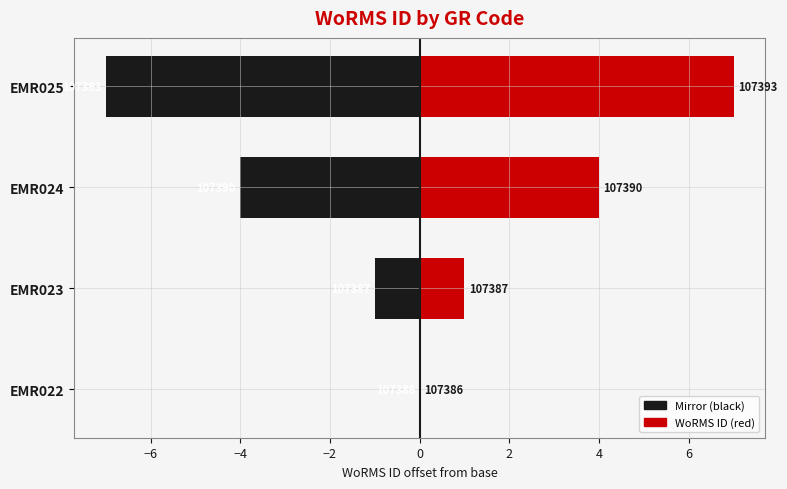

Which series has the largest range (max minus min)?

WoRMS ID (mirror)